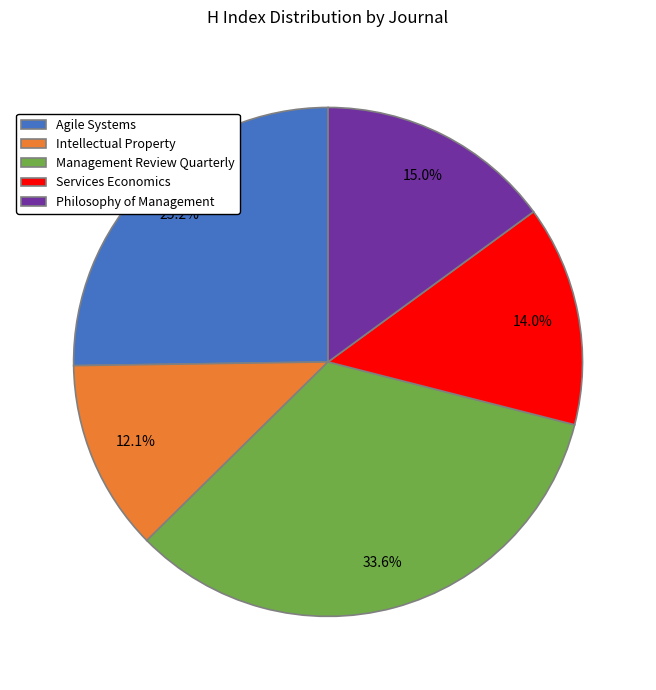

Count the number of slices in the pie.

5